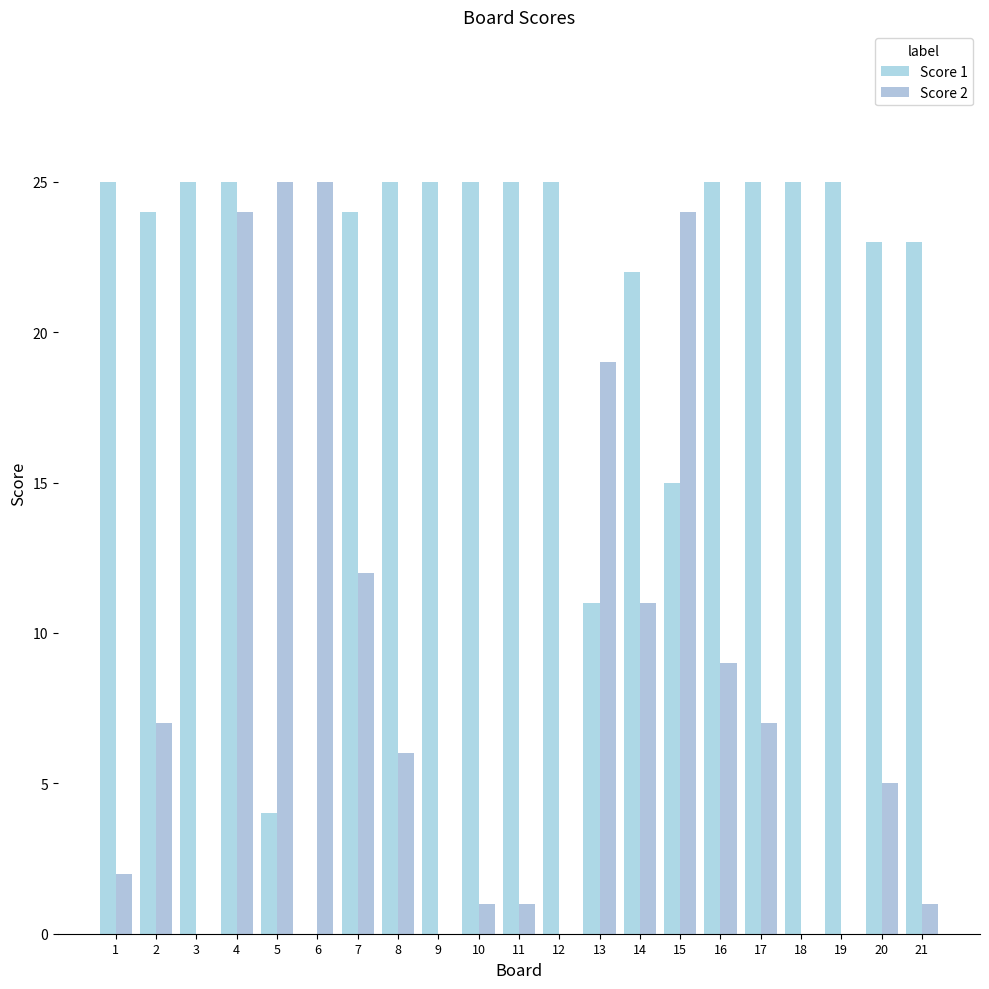

What is the spread (max minus min) of values at 10?

24